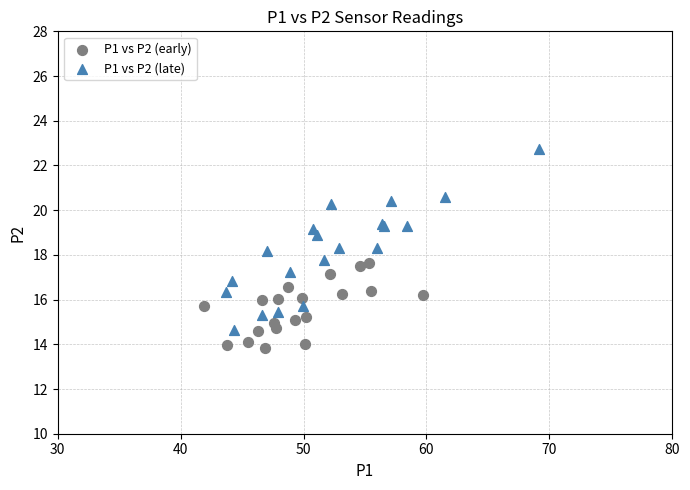

Which series contains the lowest Y value?

P1 vs P2 (early)